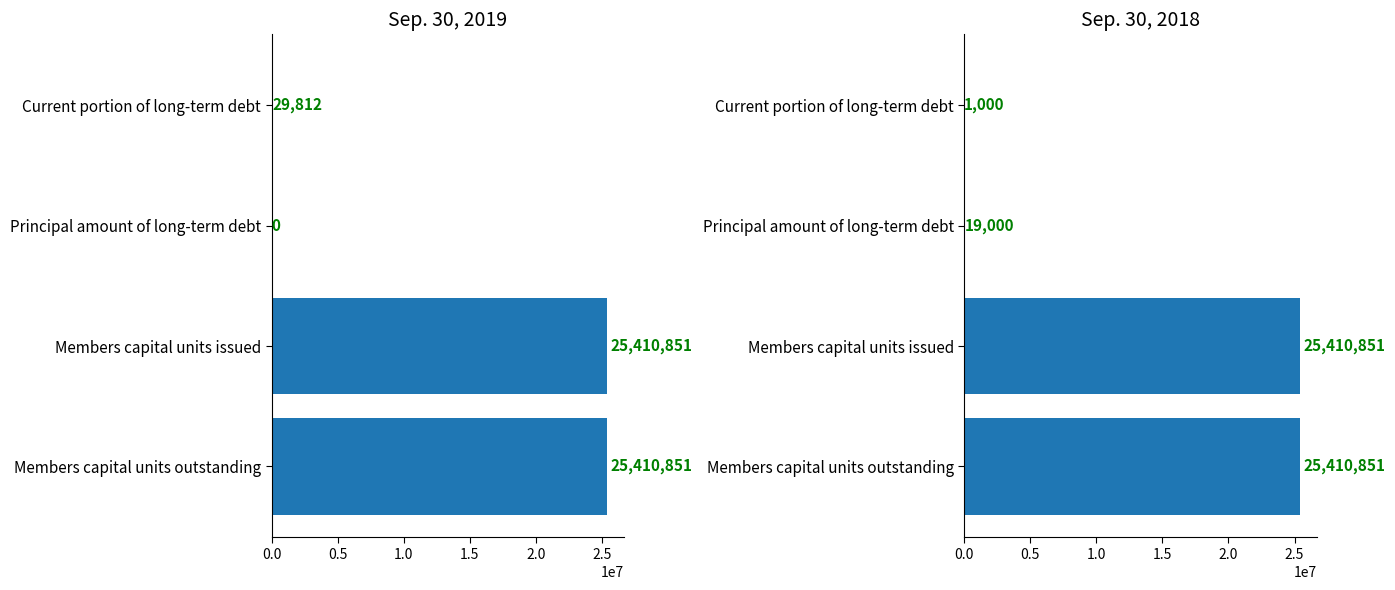

At how many categories does at least one series exceed 7979271?

2